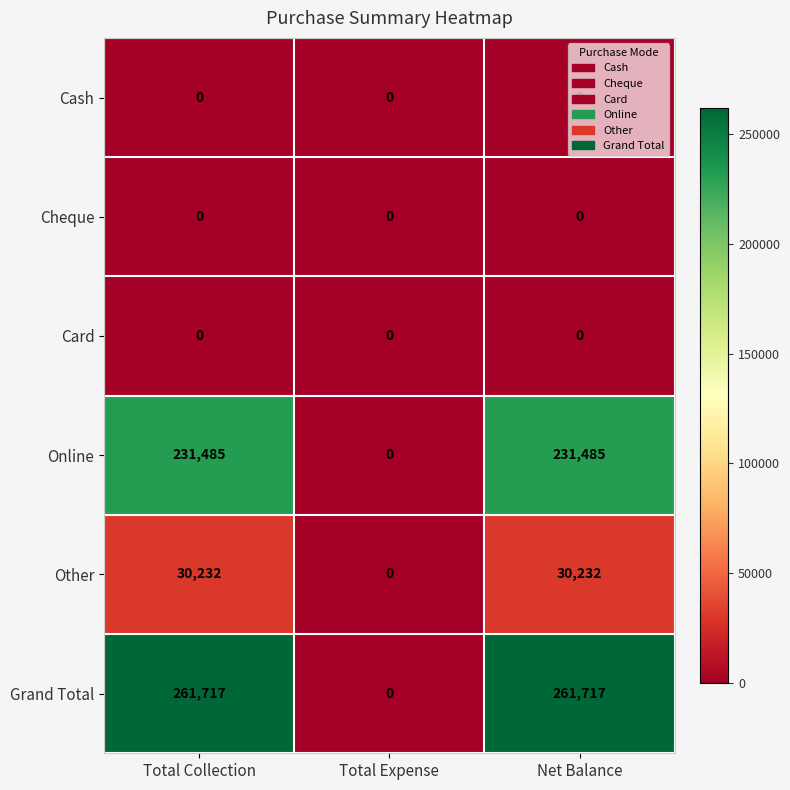

Which series has the largest range (max minus min)?

Grand Total